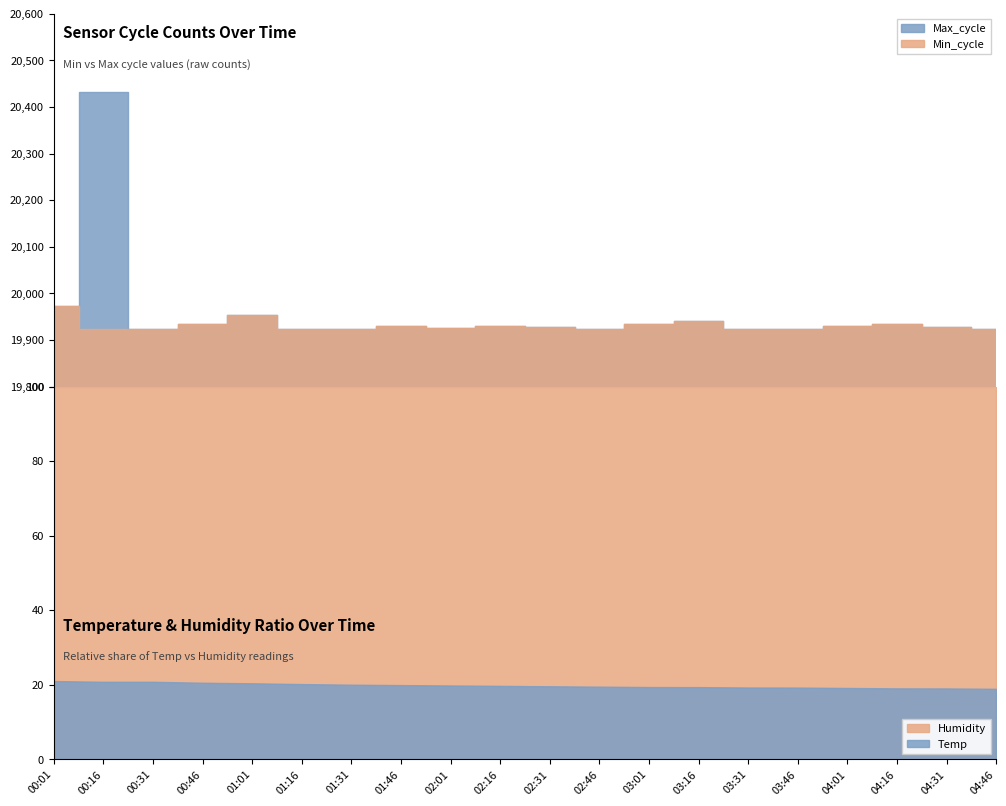

List the labels in order of Temp value, smallest first.

04:46, 04:16, 04:31, 04:01, 03:31, 03:46, 03:01, 03:16, 02:46, 02:31, 02:16, 02:01, 01:46, 01:31, 01:16, 01:01, 00:46, 00:31, 00:16, 00:01